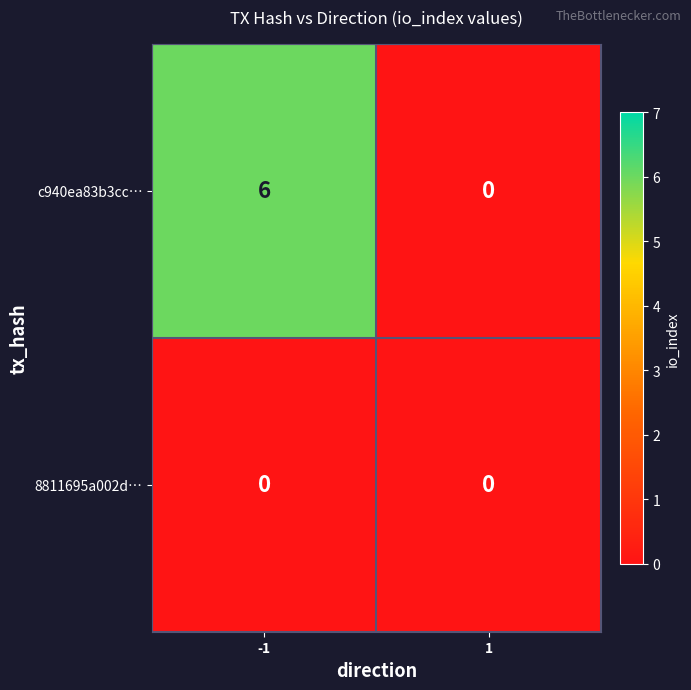

What is the average value of the c940ea83b3cc… series?

3